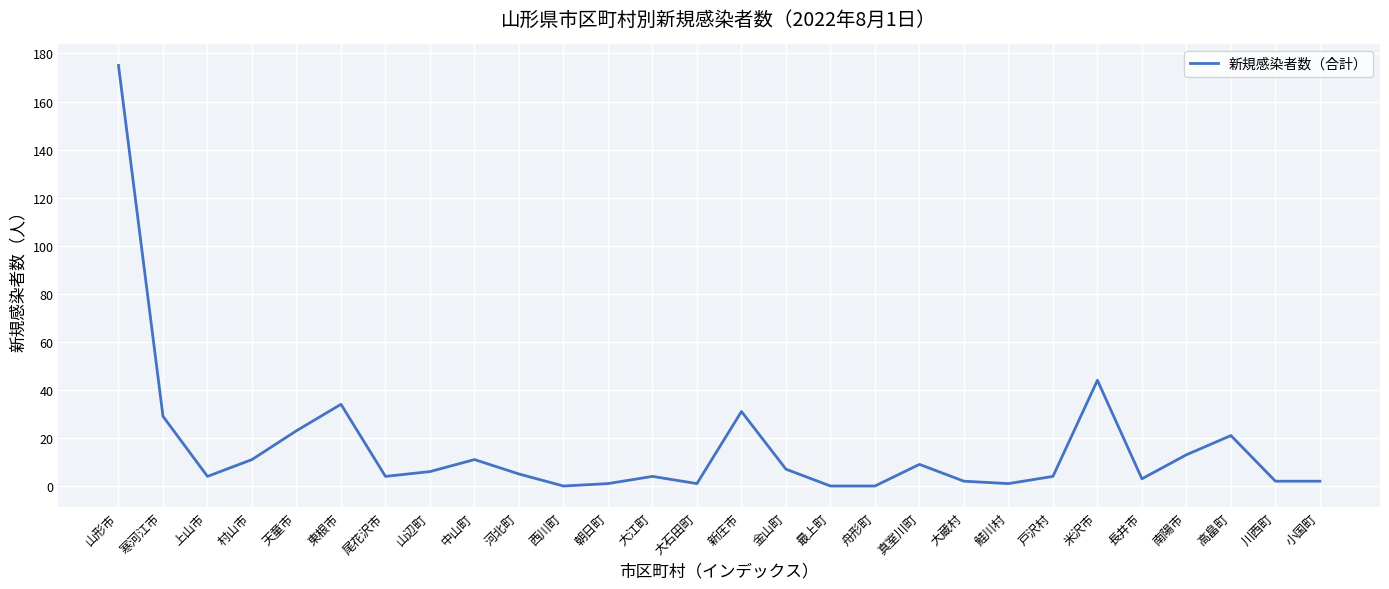

What is the ratio of the value at 寒河江市 to the value at 戸沢村?

7.2